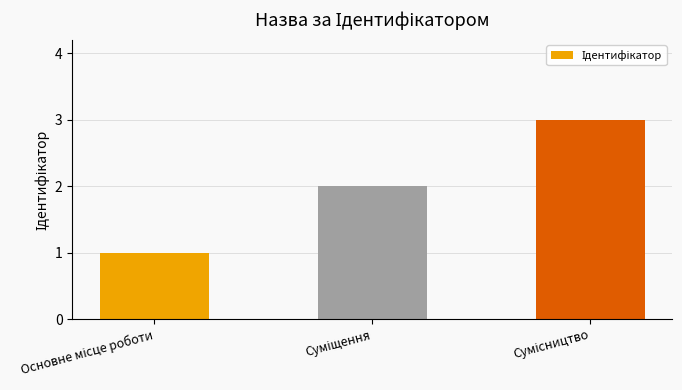

What is the value of the 2nd bar from the left?

2